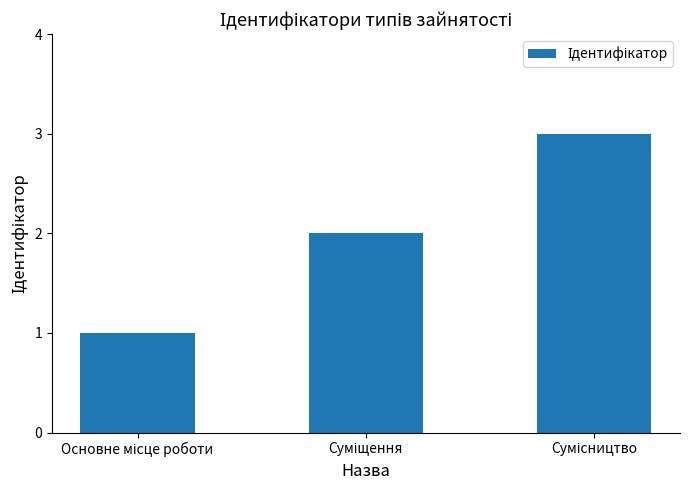

What is the sum of all values?

6